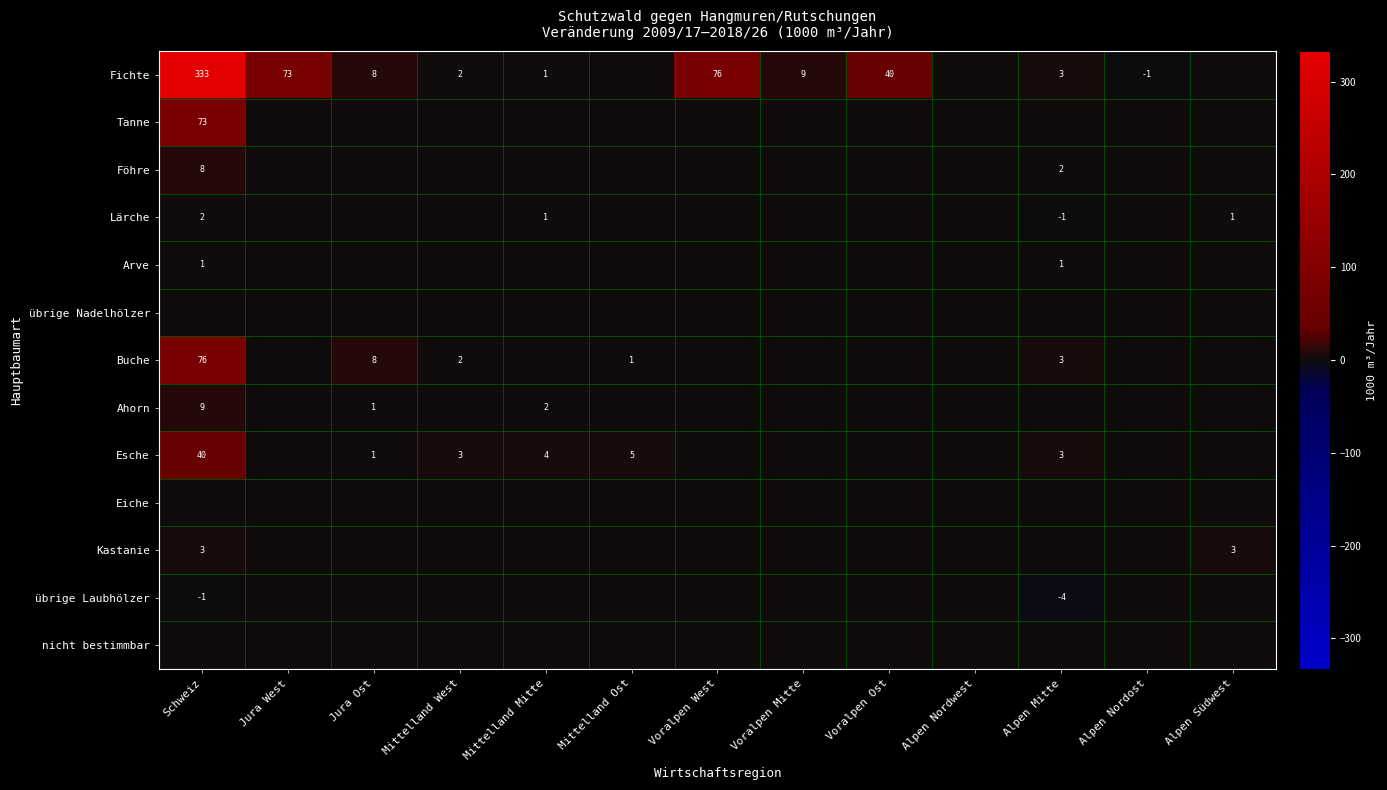

The value of Buche at Jura Ost is 3. True or false?

False